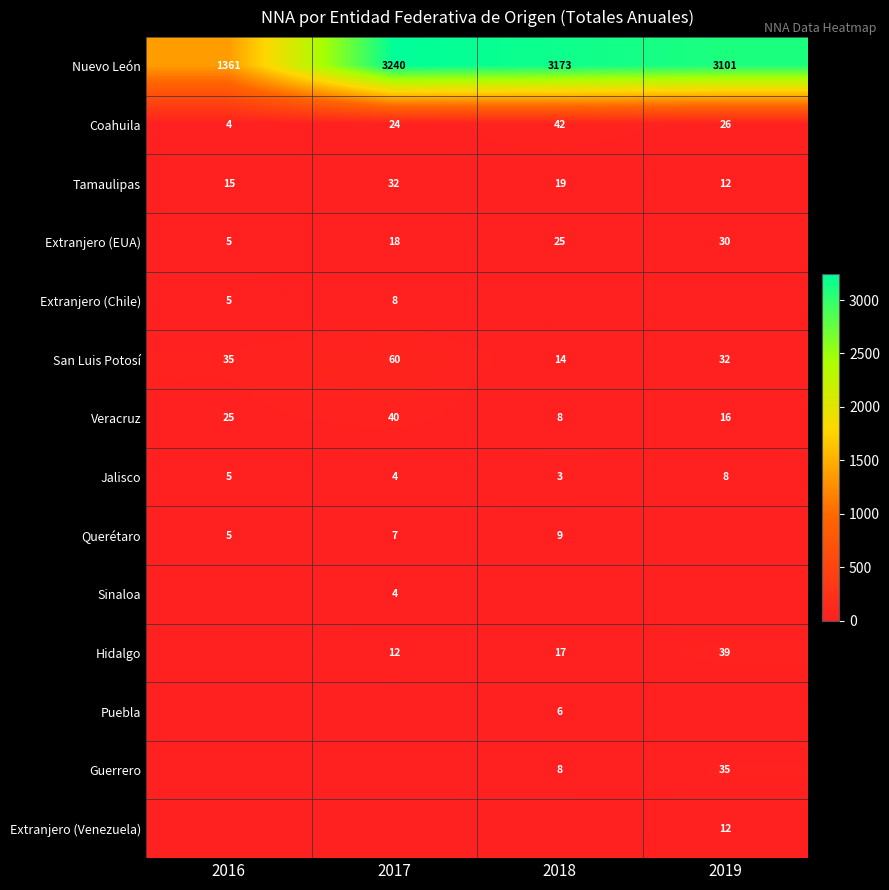

At which label is Tamaulipas closest to 22?

2018